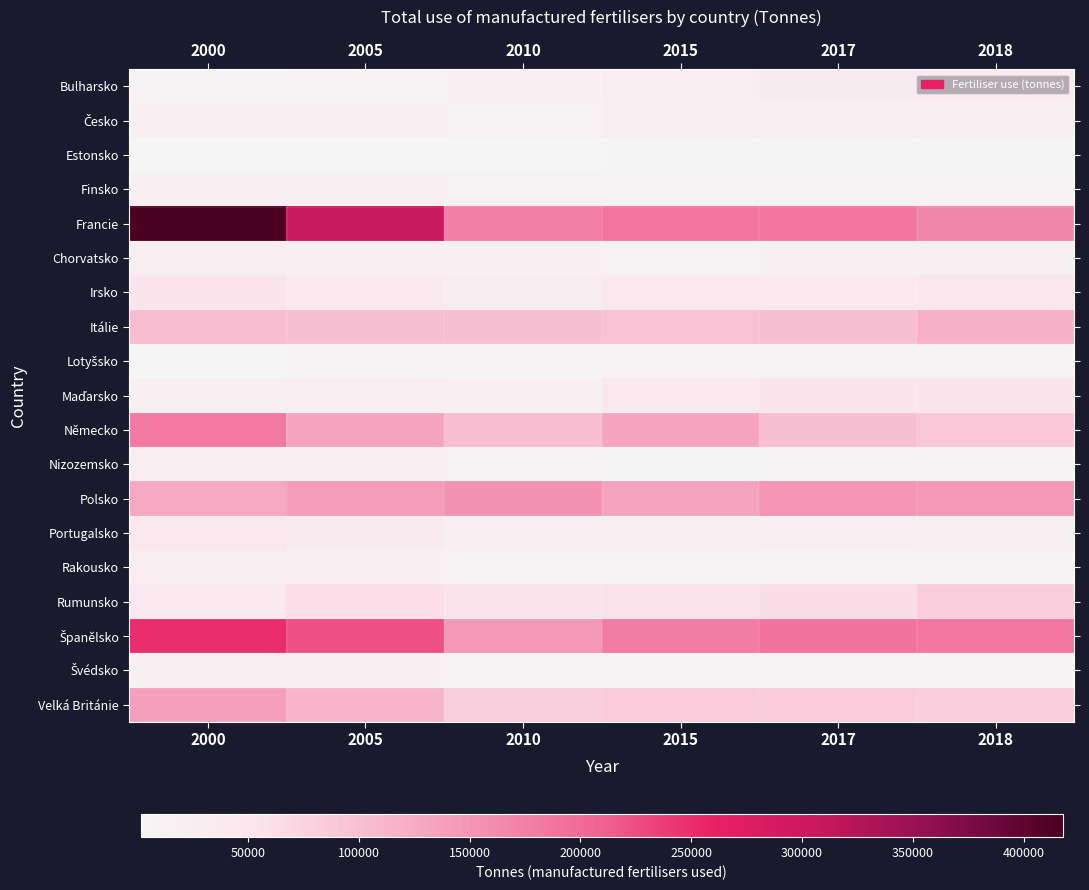

How many data points does each series have?

6